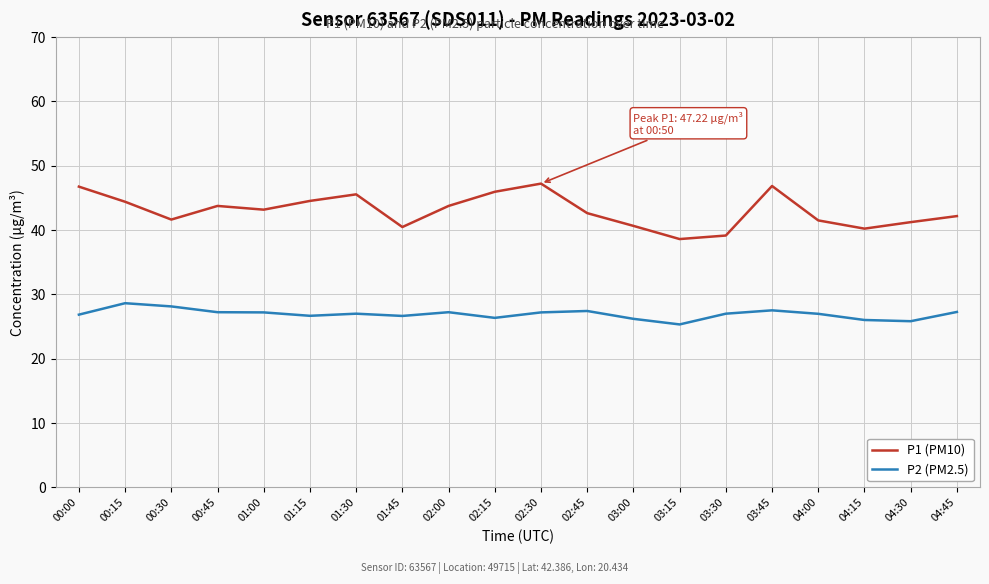

How many lines are shown in the chart?

2